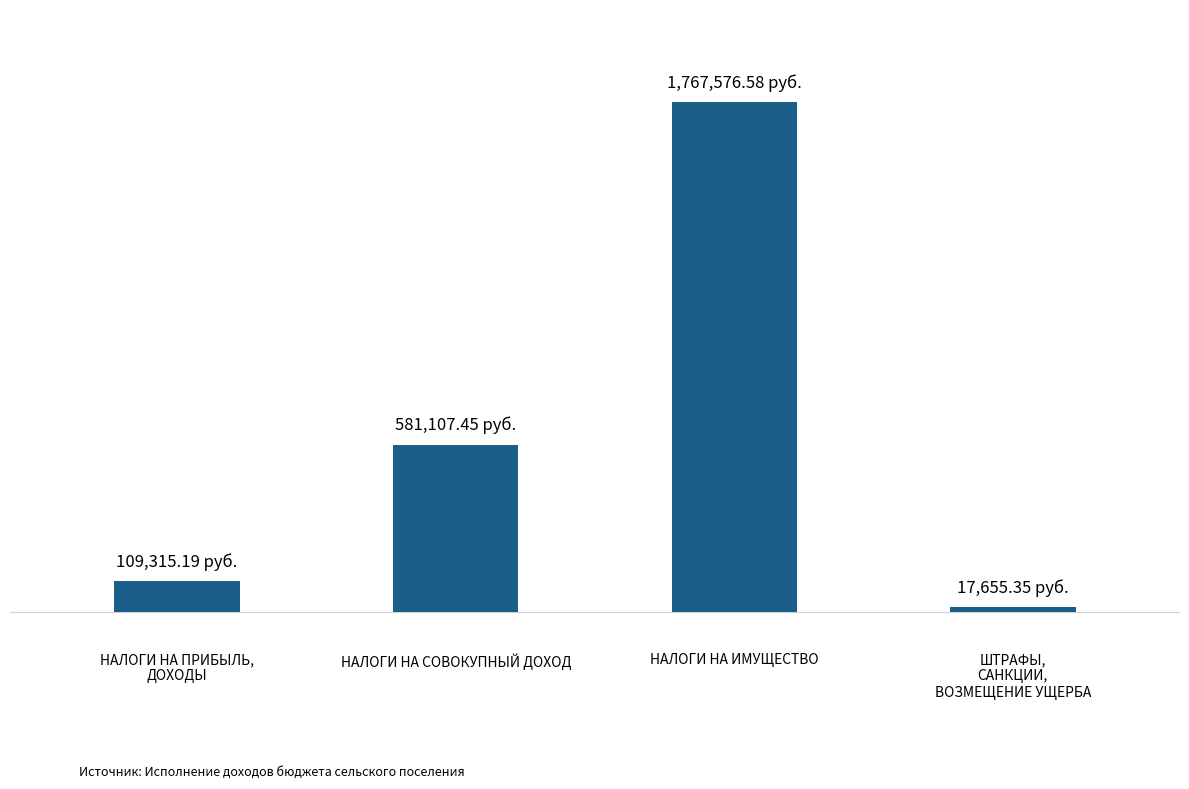

Reading right to left, transcribe all the data shown in this chart.

3=17655.3	2=1767576.6	1=581107.4	0=109315.2